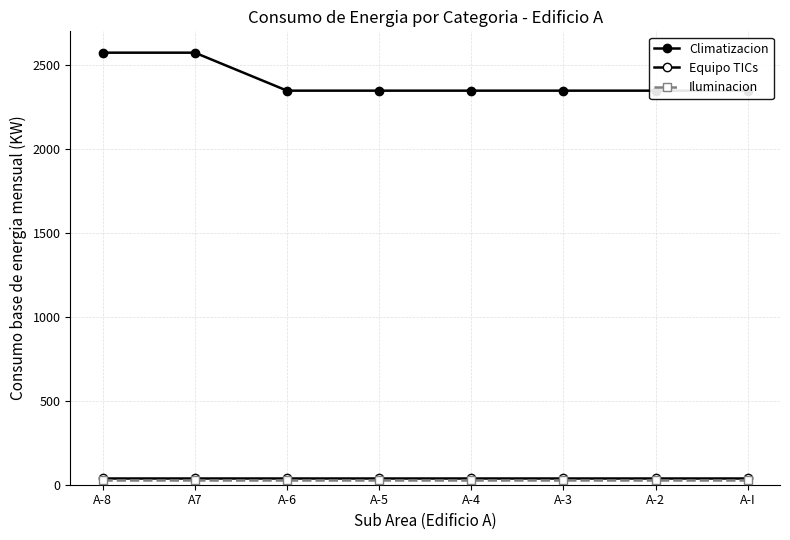

True or false: Climatizacion and Equipo TICs intersect in this chart.

False